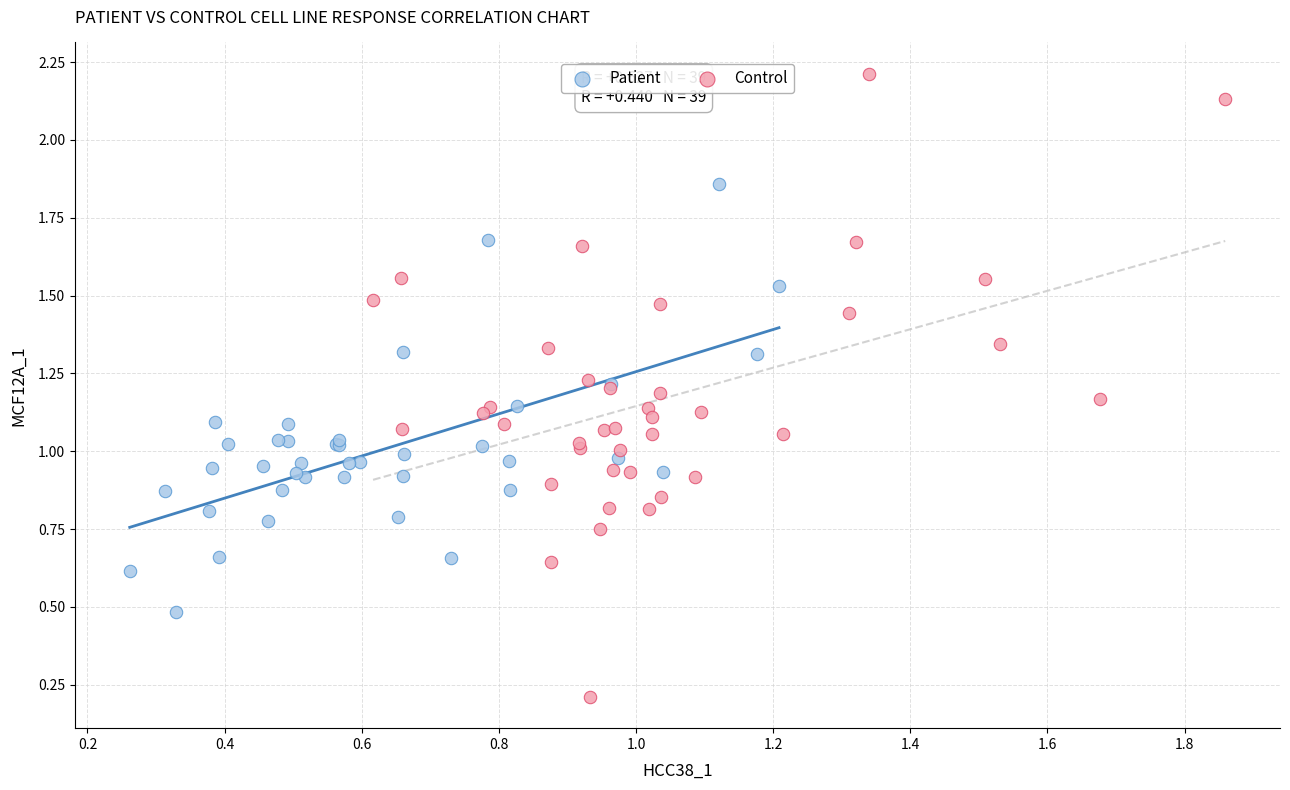

Which series reaches the minimum Y coordinate?

Control